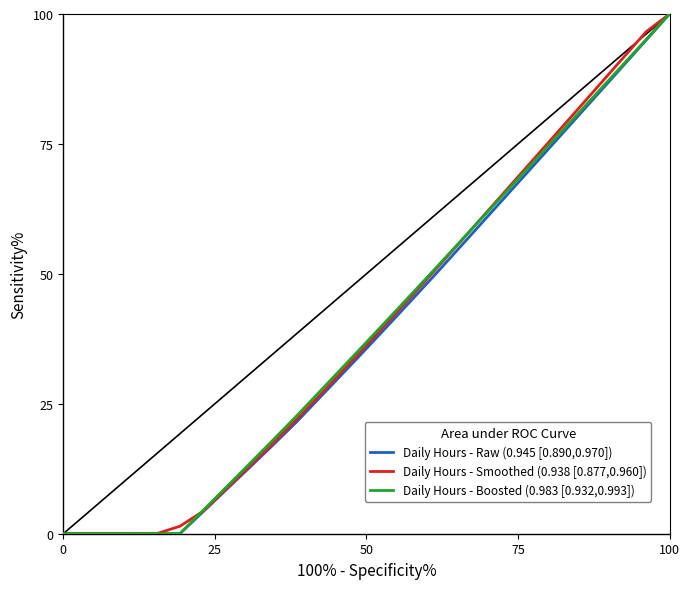

Does the chart have visible grid lines?

No